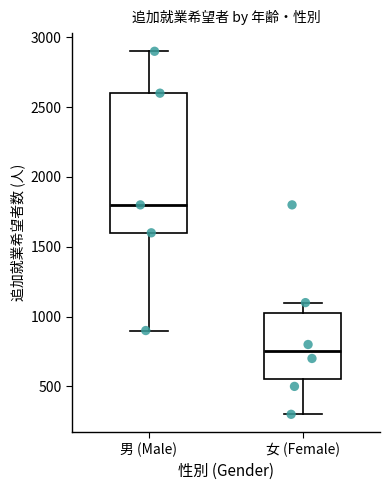

Where does the upper whisker of the box for 女 (Female) end on the y-axis? The values are not printed on the chart, so give them approximately, as read against the axis.

1100